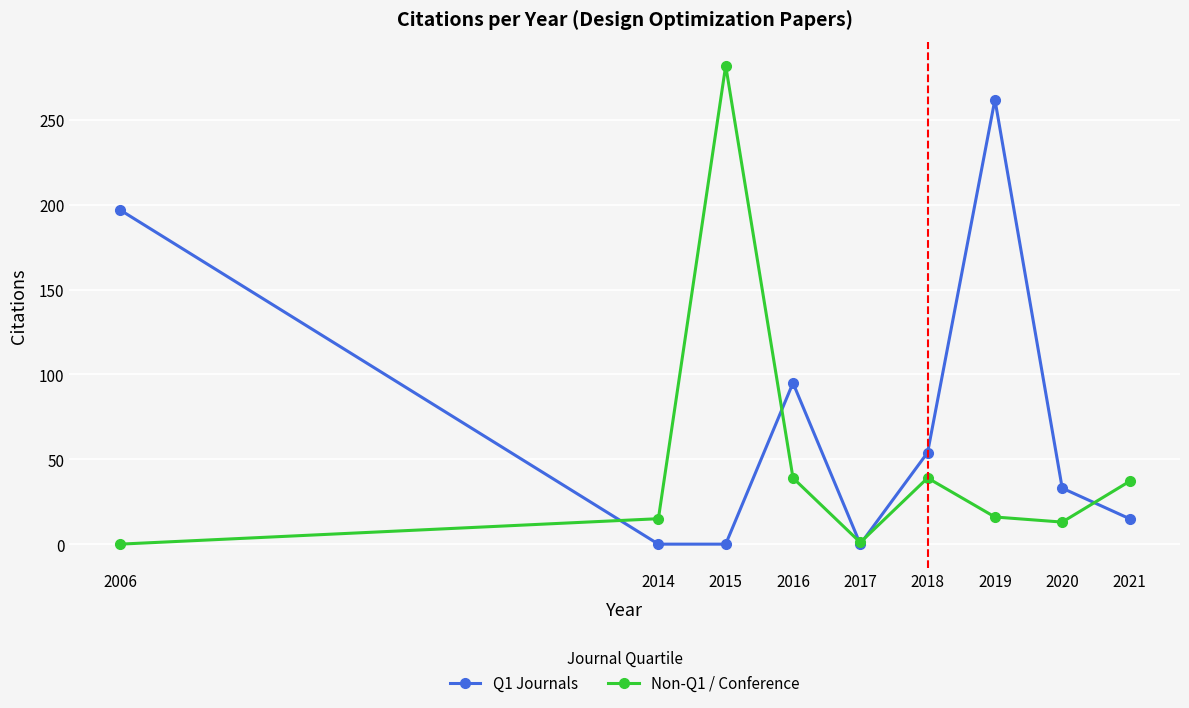

List the series in order of their peak value, lowest first.

Q1 Journals, Non-Q1 / Conference